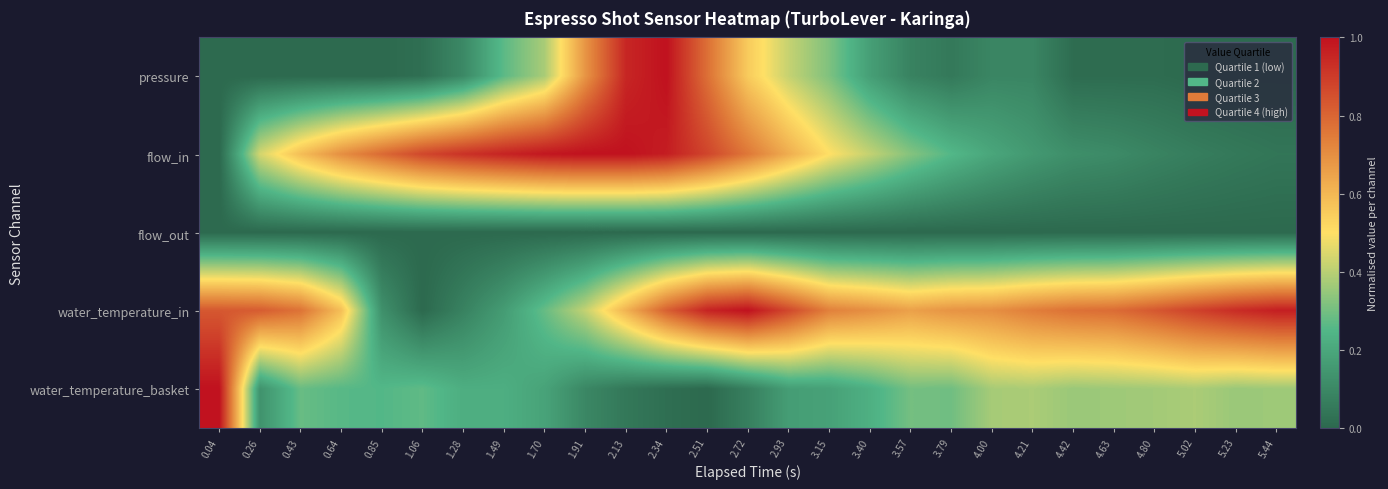

Rank the series by their maximum value, from highest to lowest.

pressure, flow_in, water_temperature_in, water_temperature_basket, flow_out